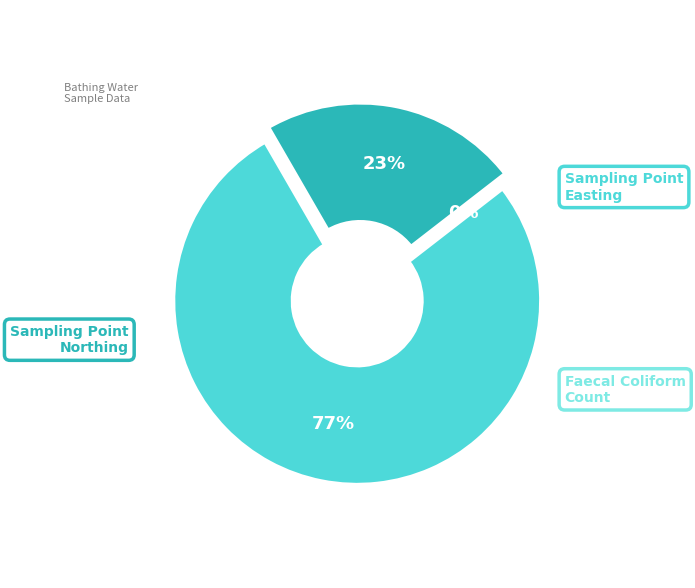

How many segments does this pie chart have?

3